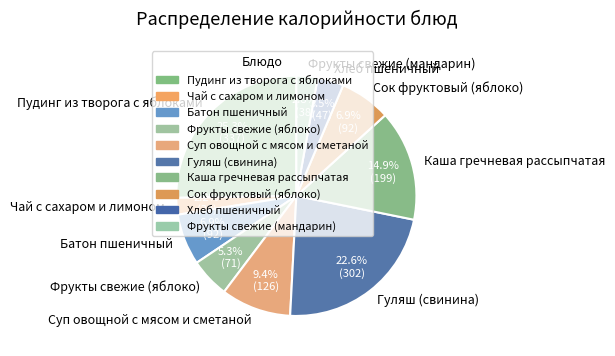

To the nearest percent, what is the average slice percentage?

10%